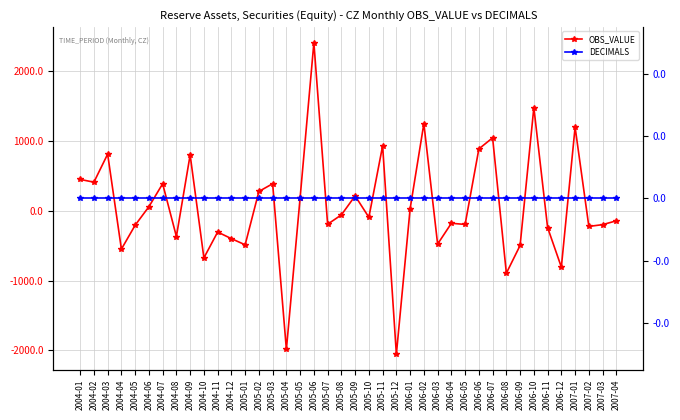

Reading right to left, extract all data points from this chart.

OBS_VALUE: 2007-04=-142.1	2007-03=-197.1	2007-02=-222.7	2007-01=1200.2	2006-12=-805.8	2006-11=-238.7	2006-10=1481.7	2006-09=-495.1	2006-08=-893.2	2006-07=1047.7	2006-06=888.3	2006-05=-194.0	2006-04=-177.5	2006-03=-475.9	2006-02=1251.5	2006-01=30.5	2005-12=-2054.1	2005-11=932.8	2005-10=-91.7	2005-09=215.3	2005-08=-57.2	2005-07=-191.1	2005-06=2410.7	2005-05=190.2	2005-04=-1985.3	2005-03=389.4	2005-02=278.7	2005-01=-485.8	2004-12=-397.7	2004-11=-303.0	2004-10=-673.7	2004-09=802.2	2004-08=-367.0	2004-07=389.0	2004-06=60.1	2004-05=-205.1	2004-04=-548.1	2004-03=813.8	2004-02=411.7	2004-01=451.4
DECIMALS: 2007-04=0.0	2007-03=0.0	2007-02=0.0	2007-01=0.0	2006-12=0.0	2006-11=0.0	2006-10=0.0	2006-09=0.0	2006-08=0.0	2006-07=0.0	2006-06=0.0	2006-05=0.0	2006-04=0.0	2006-03=0.0	2006-02=0.0	2006-01=0.0	2005-12=0.0	2005-11=0.0	2005-10=0.0	2005-09=0.0	2005-08=0.0	2005-07=0.0	2005-06=0.0	2005-05=0.0	2005-04=0.0	2005-03=0.0	2005-02=0.0	2005-01=0.0	2004-12=0.0	2004-11=0.0	2004-10=0.0	2004-09=0.0	2004-08=0.0	2004-07=0.0	2004-06=0.0	2004-05=0.0	2004-04=0.0	2004-03=0.0	2004-02=0.0	2004-01=0.0